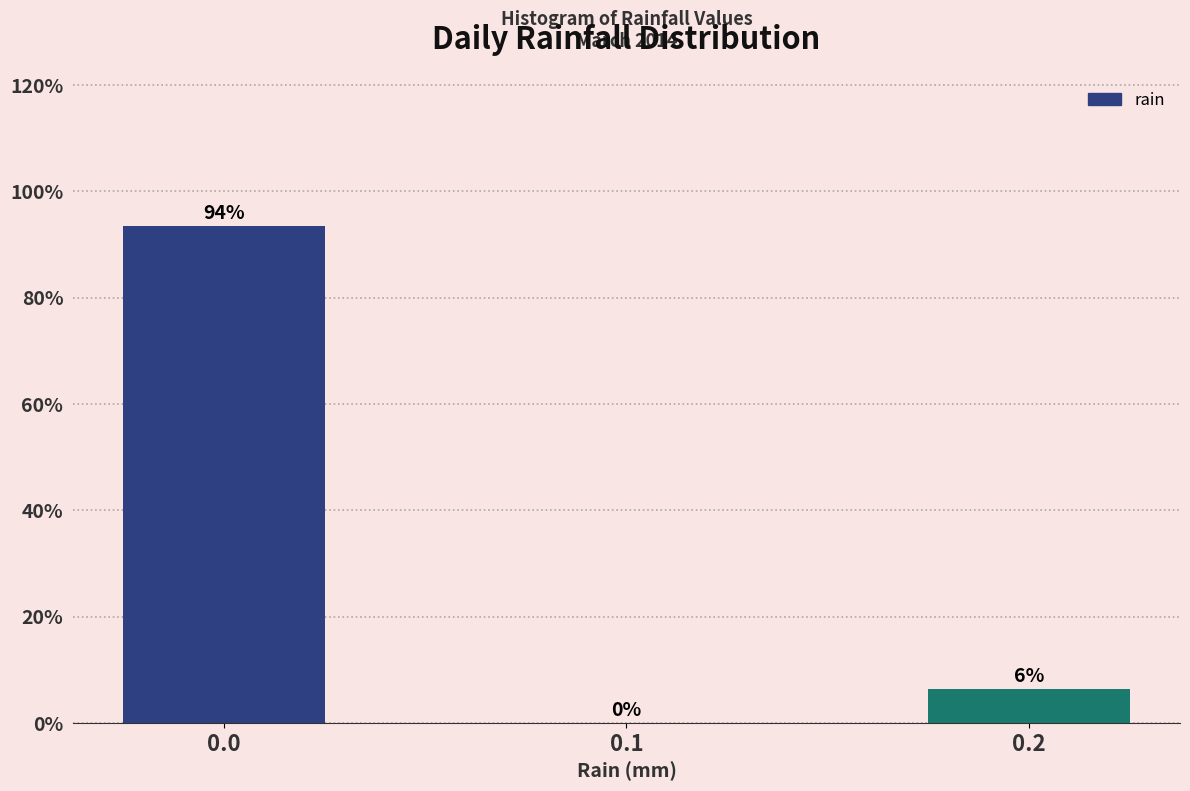

What is the sum of all values?

100.0